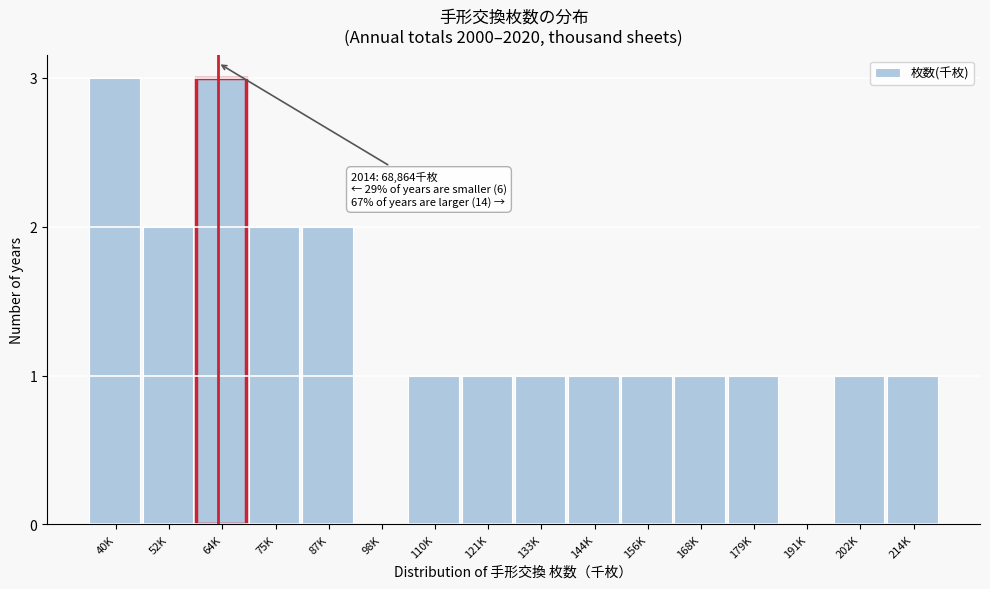

Reading left to right, what are all the values shown in this chart?

40K=3	52K=2	64K=3	75K=2	87K=2	98K=0	110K=1	121K=1	133K=1	144K=1	156K=1	168K=1	179K=1	191K=0	202K=1	214K=1